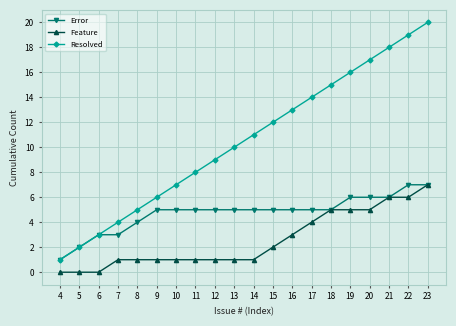

True or false: Resolved and Feature intersect in this chart.

False